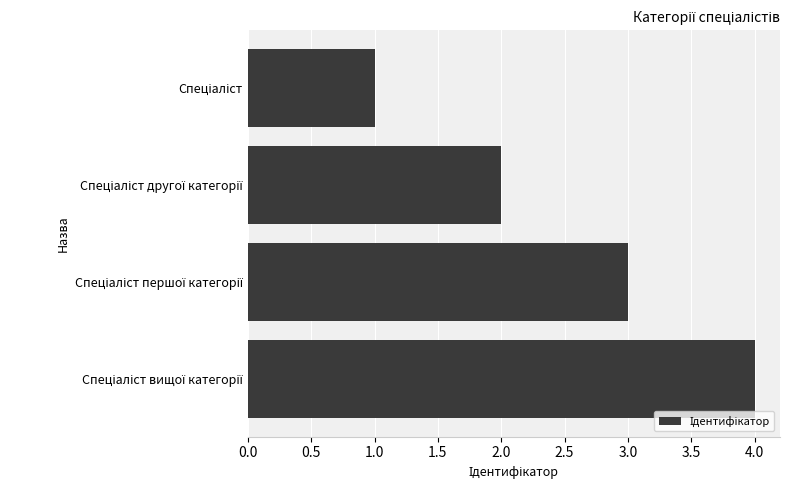

What is the difference between the maximum and minimum values?

3